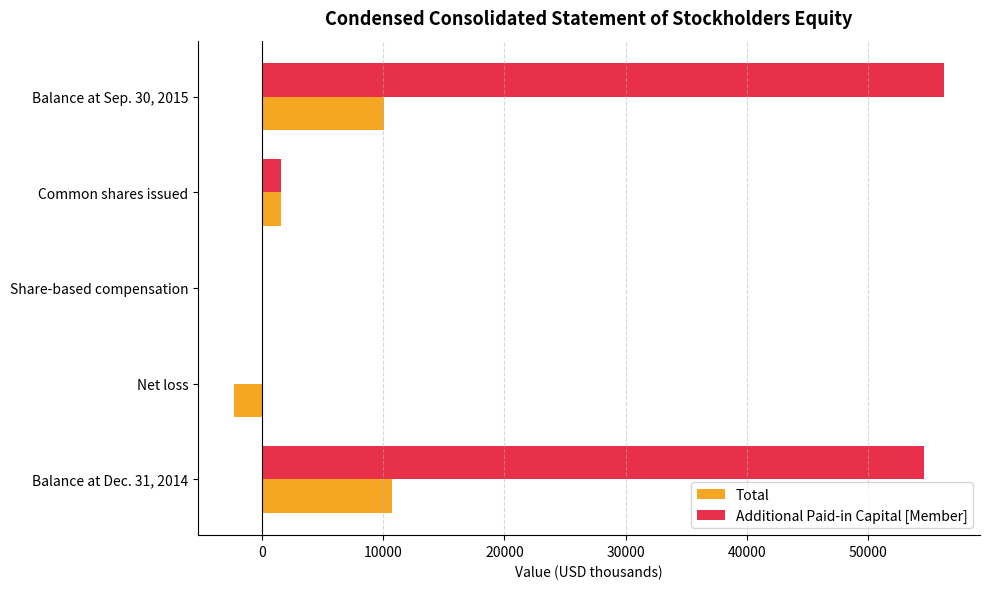

The value of Total at Net loss is -2344. True or false?

True